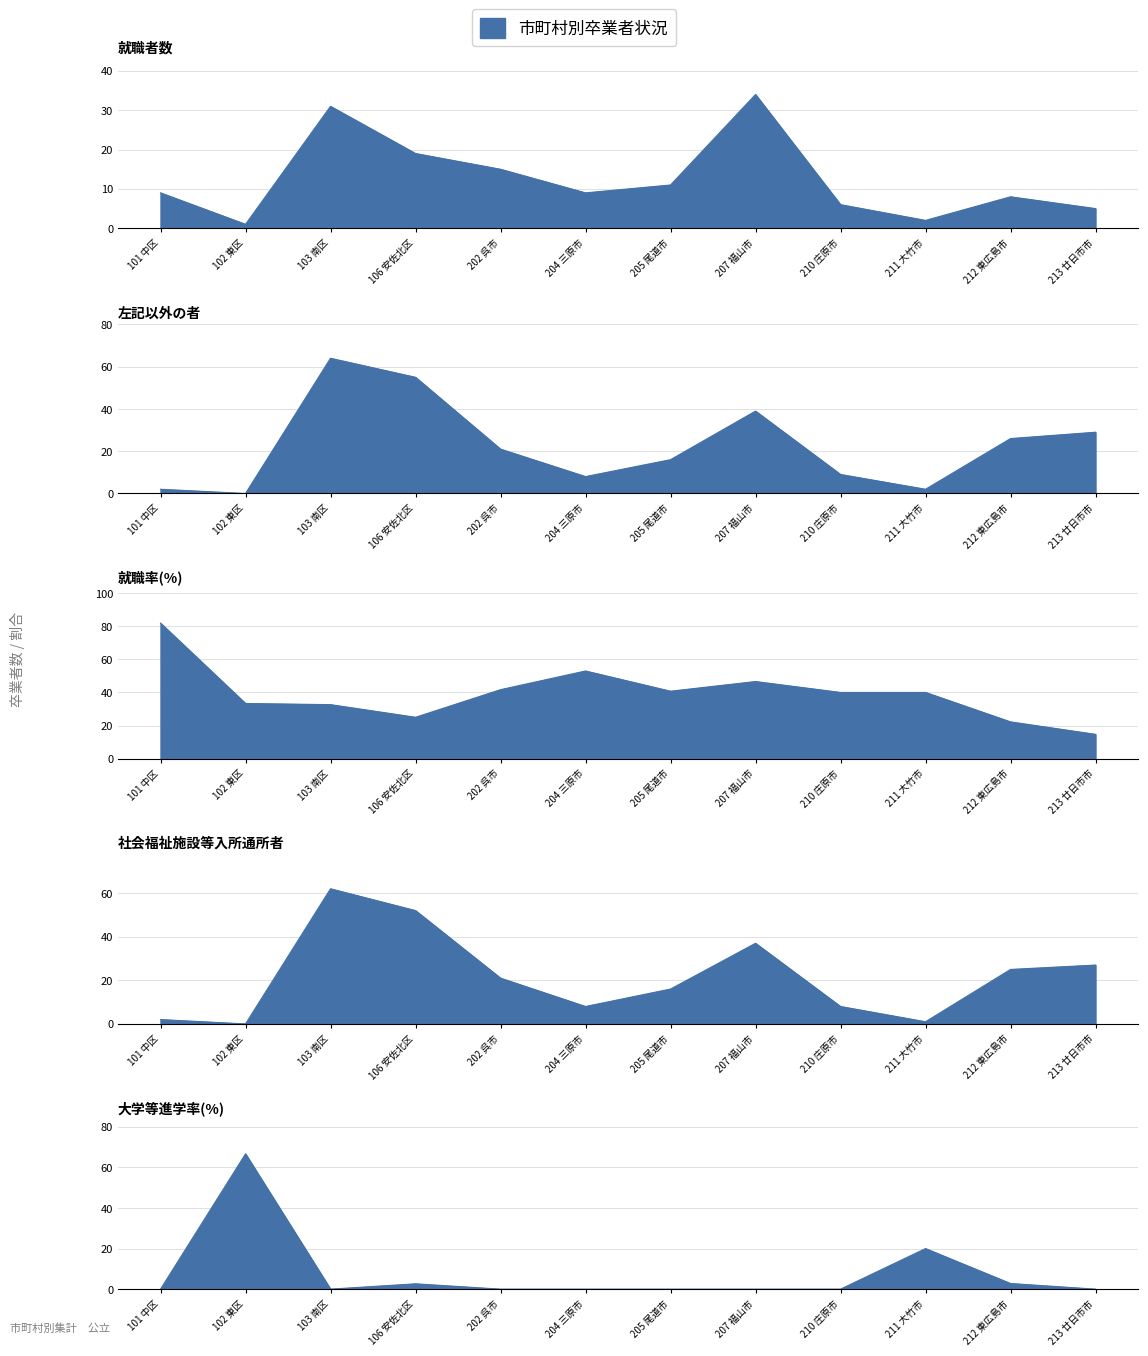

Read the 左記以外の者 value at 207 福山市.

39.0